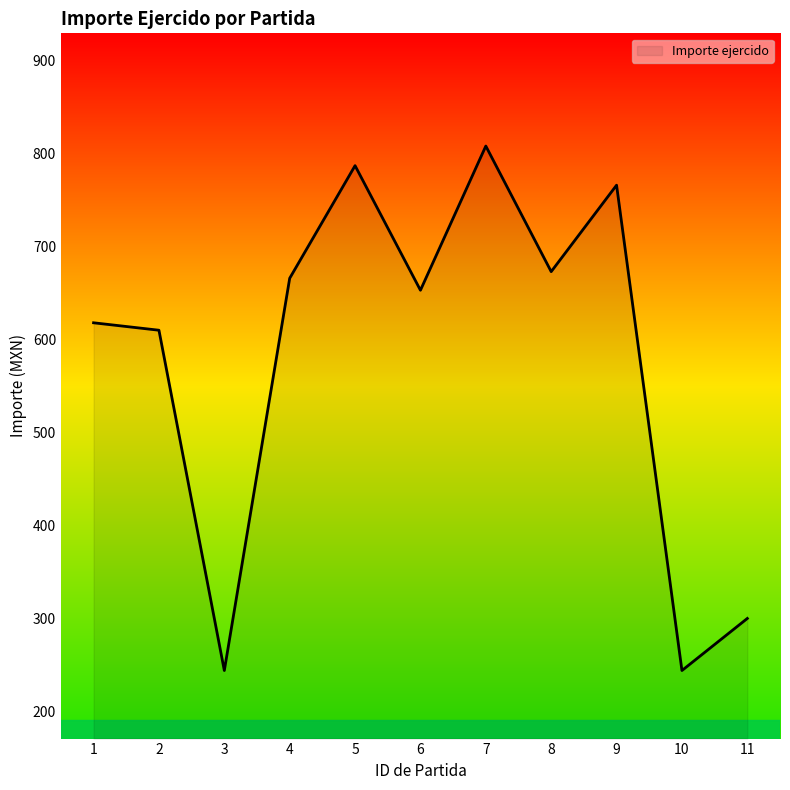

True or false: the data has more than 0 interior local peaks.

True